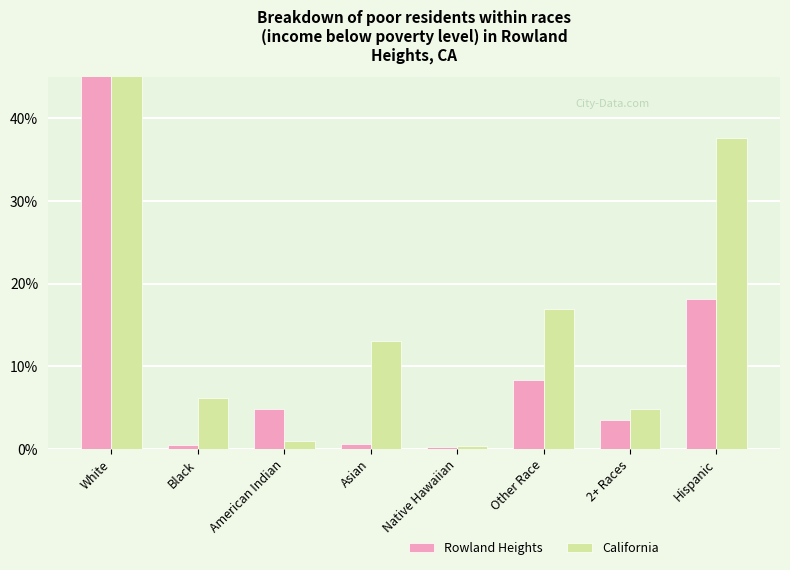

Reading right to left, extract all data points from this chart.

Rowland Heights: 18.1	3.5	8.4	0.2	0.6	4.8	0.5	82.0
California: 37.6	4.9	17.0	0.4	13.0	1.0	6.2	57.6